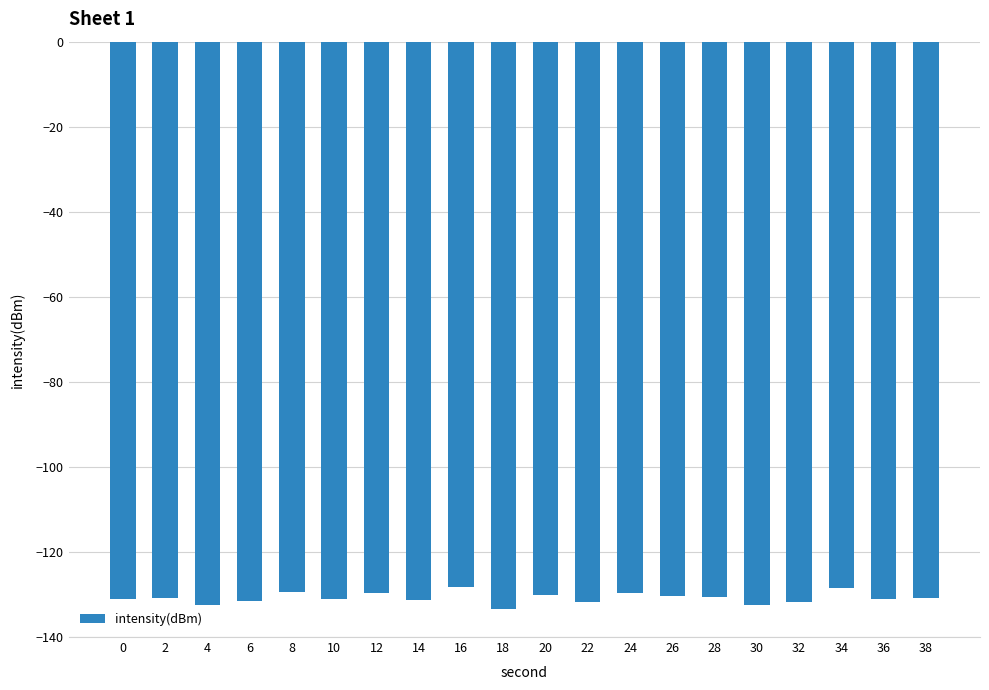

What is the smallest value displayed?

-133.3